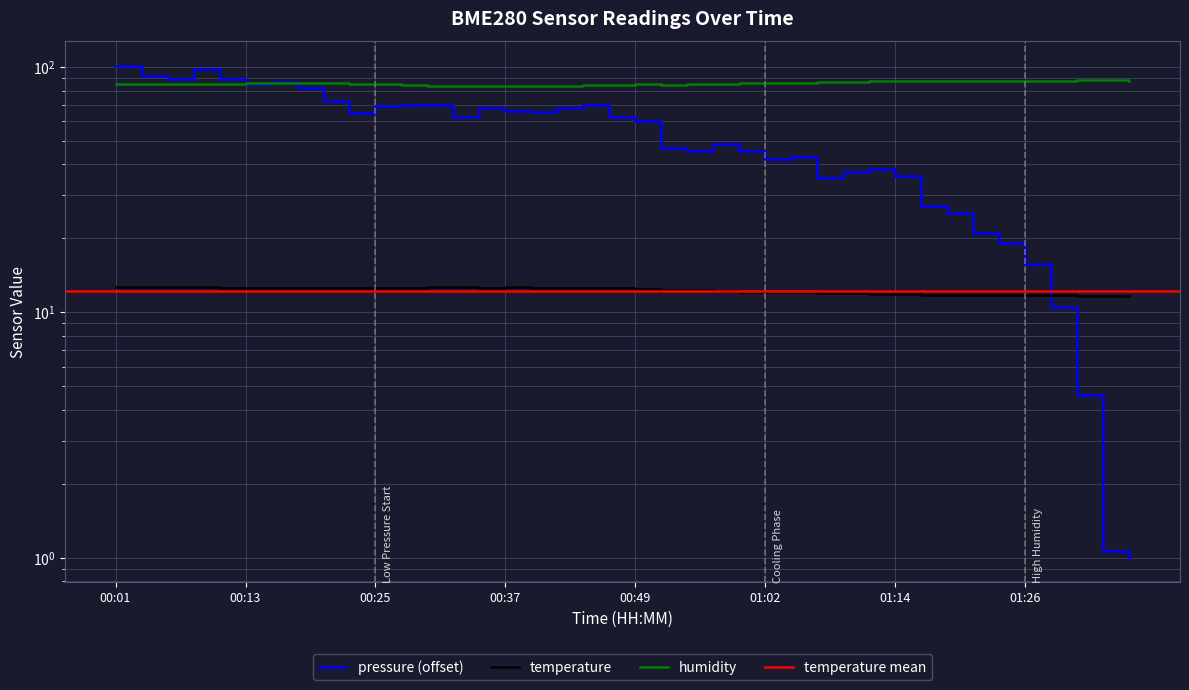

Which category has the highest value across all series?

00:01